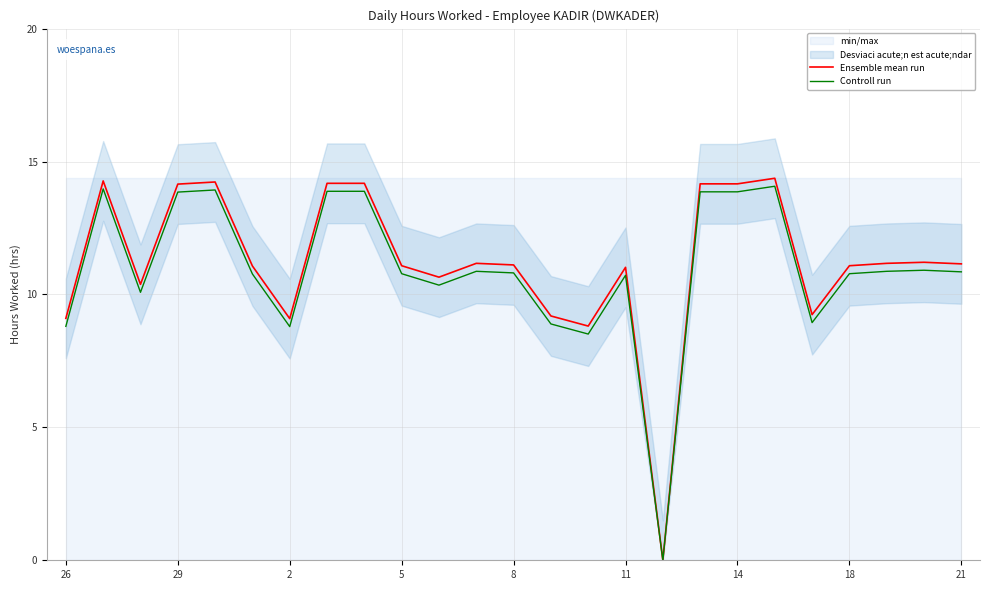

What is the sum of the Controll run values at 11 and 18?

21.5